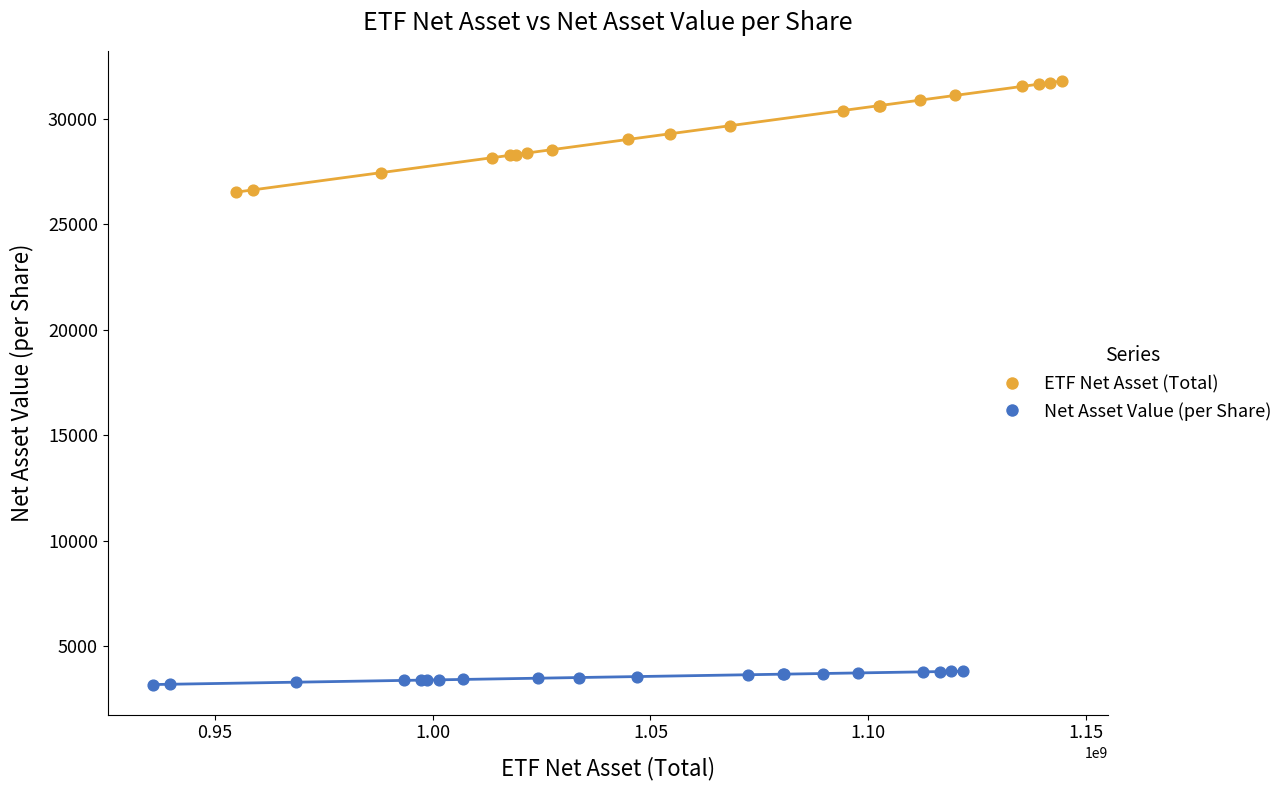

Which series reaches the minimum Y coordinate?

Net Asset Value (per Share)